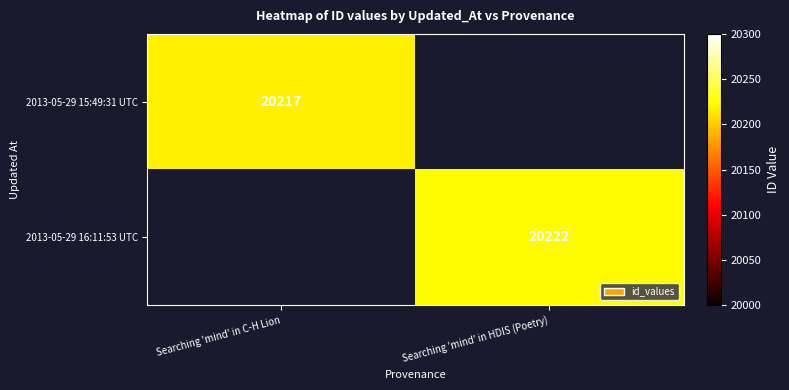

The value of 2013-05-29 16:11:53 UTC at Searching 'mind' in HDIS (Poetry) is 28709.8. True or false?

False